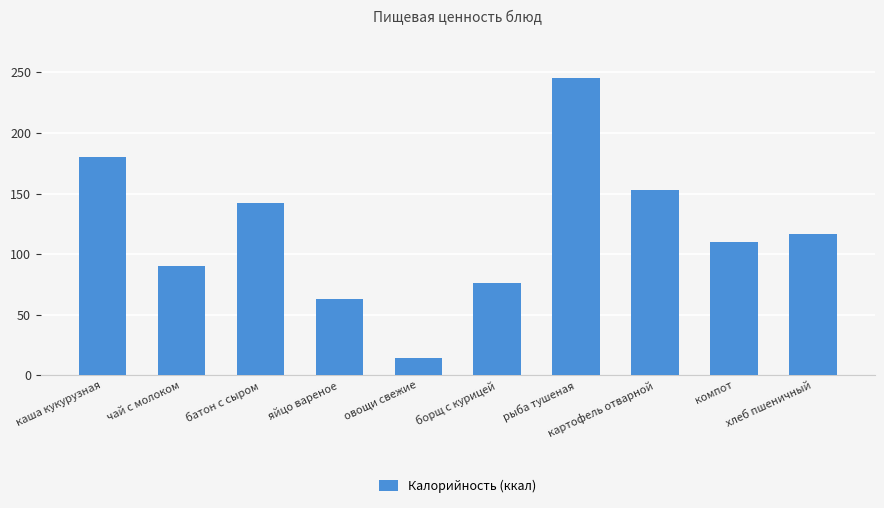

Reading left to right, extract all data points from this chart.

каша кукурузная=180	чай с молоком=90	батон с сыром=142	яйцо вареное=63	овощи свежие=14	борщ с курицей=76	рыба тушеная=245	картофель отварной=153	компот=110	хлеб пшеничный=117